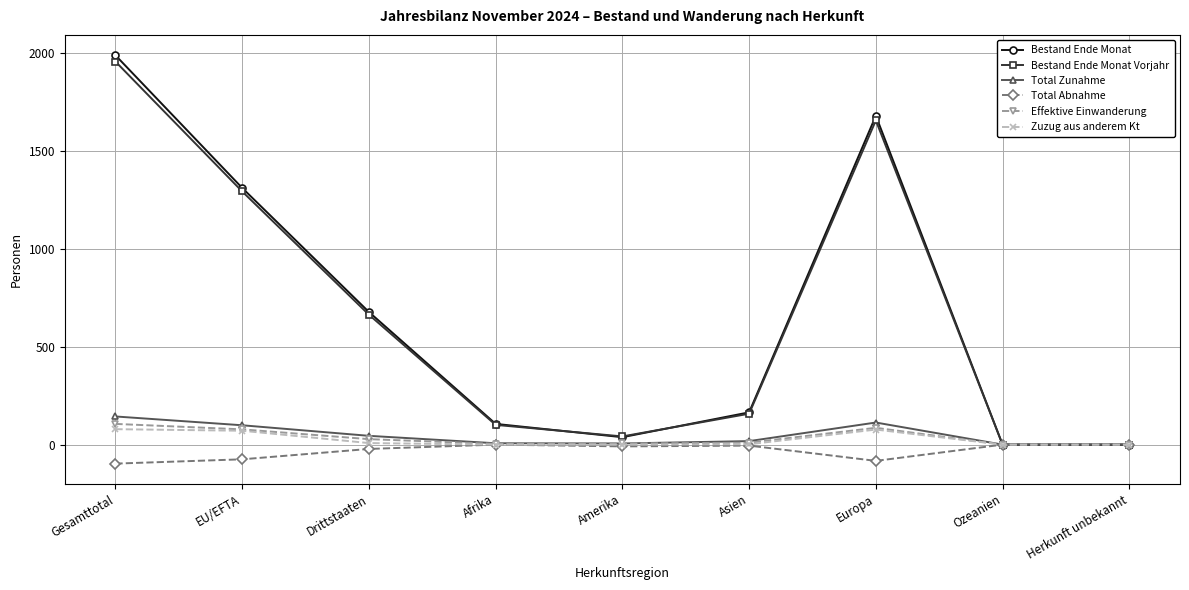

Is the value of Total Abnahme at Herkunft unbekannt greater than the value of Effektive Einwanderung at Gesamttotal?

No